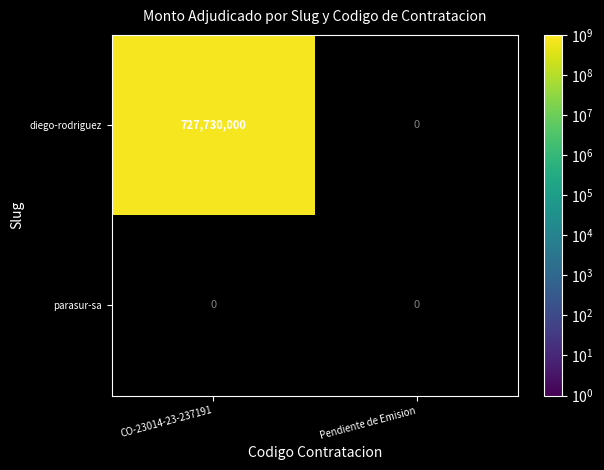

What is the difference between the highest and lowest values at CO-23014-23-237191?

727730000